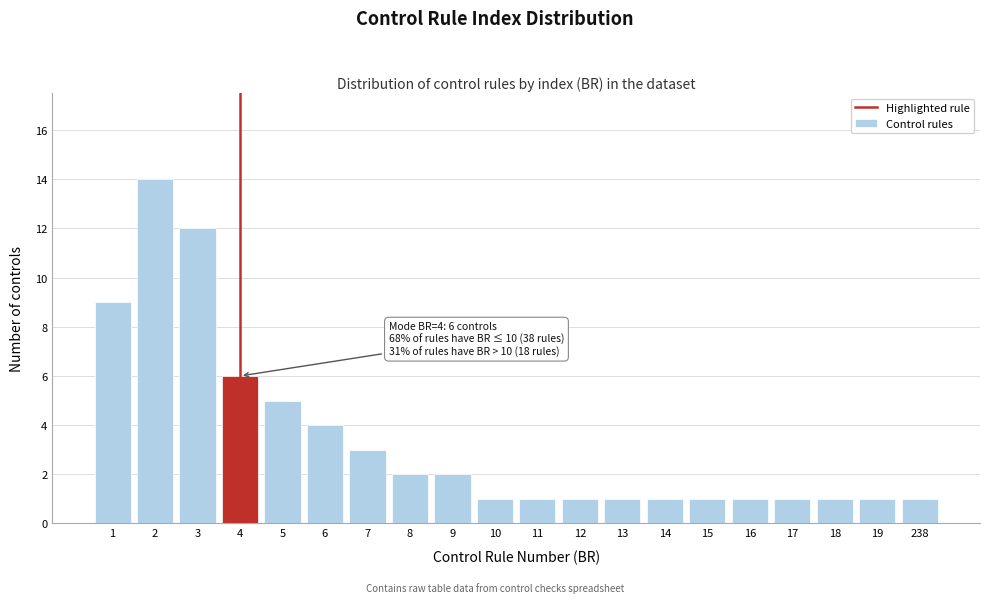

Reading left to right, extract all data points from this chart.

1=9	2=14	3=12	4=6	5=5	6=4	7=3	8=2	9=2	10=1	11=1	12=1	13=1	14=1	15=1	16=1	17=1	18=1	19=1	238=1